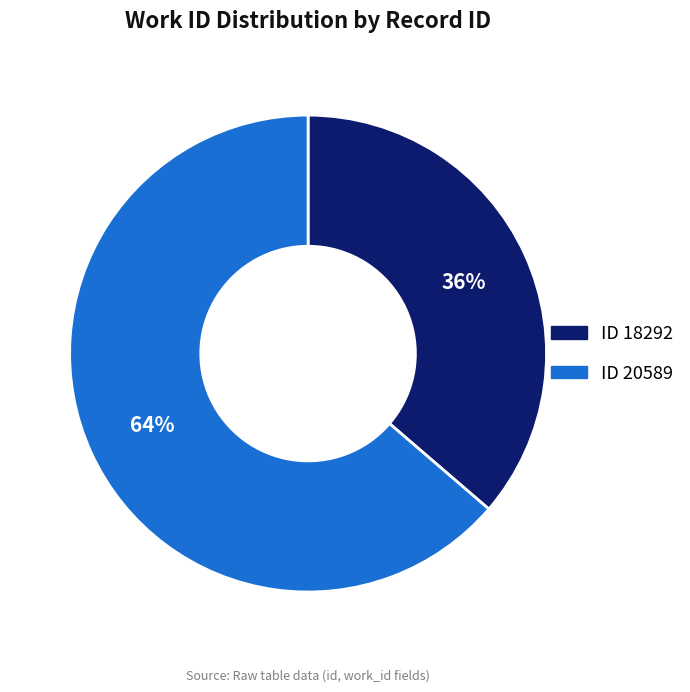

Does any single category account for the majority?

Yes